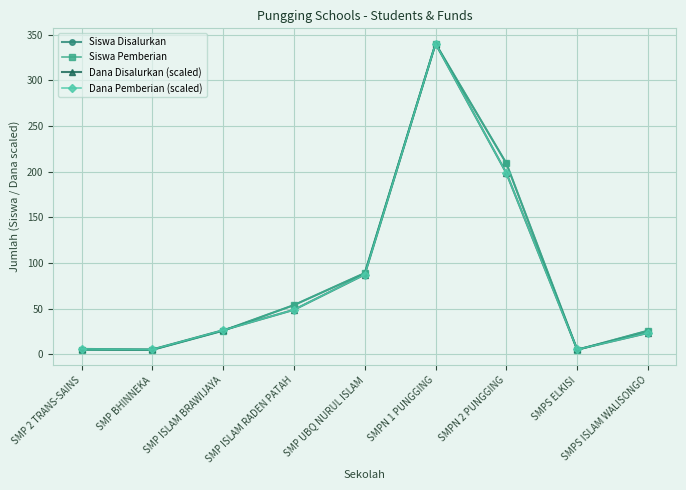

What value does the Dana Pemberian (scaled) series have at SMP UBQ NURUL ISLAM?

87.4